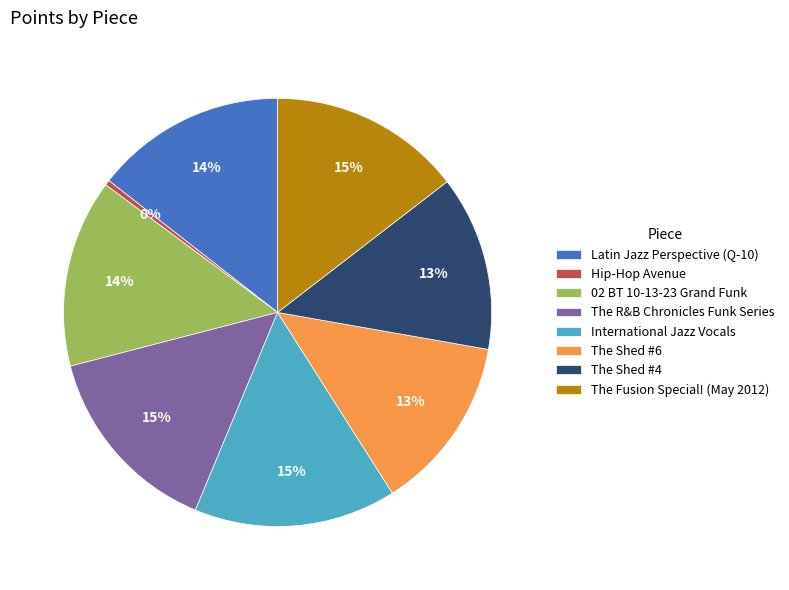

What is the smallest slice in the pie chart?

Hip-Hop Avenue